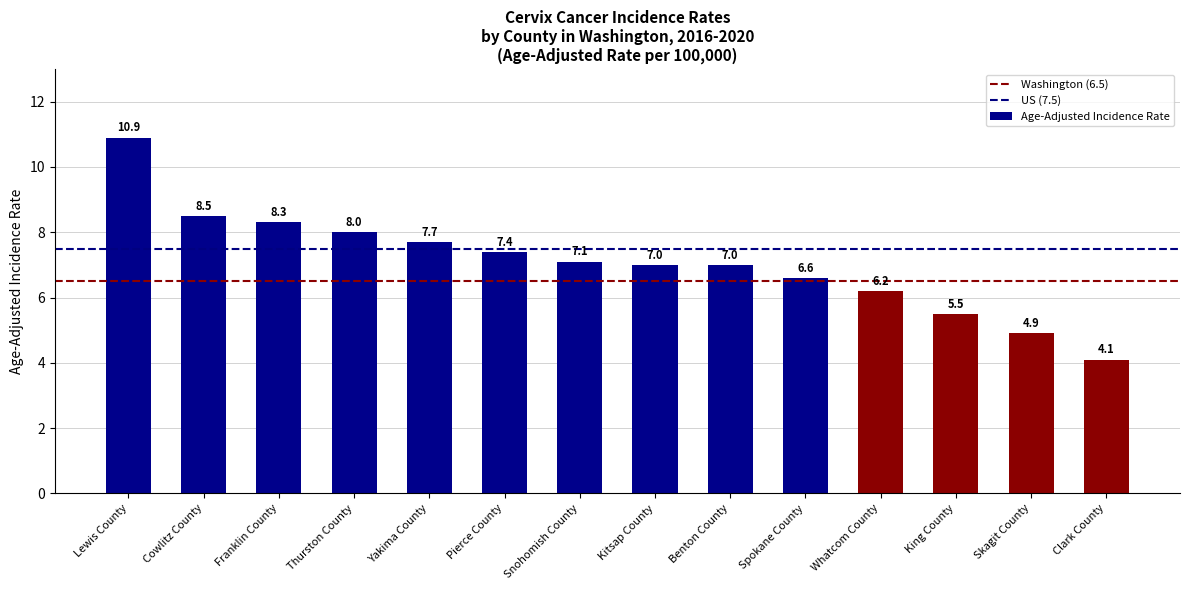

What is the value of the 8th bar from the left?

7.0